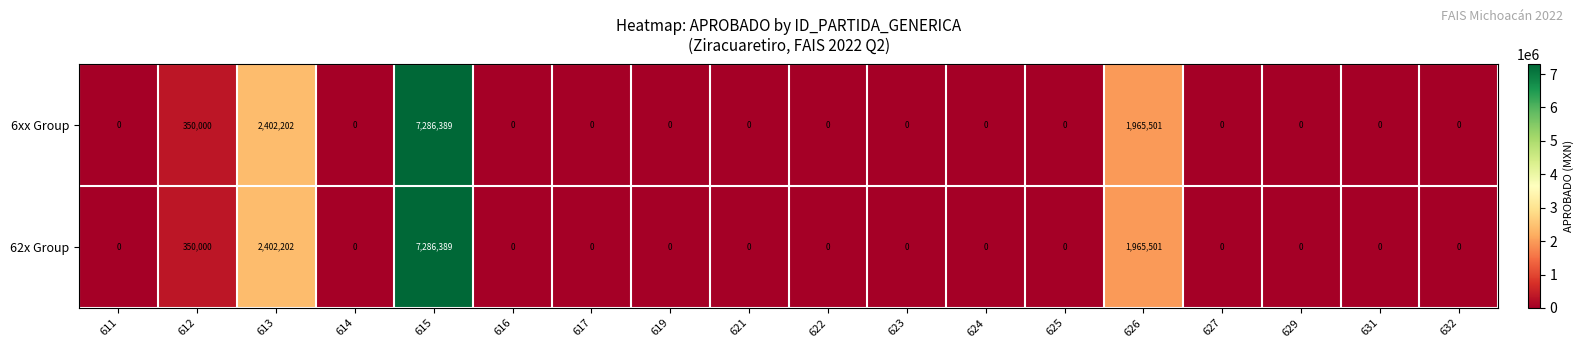

At which label does 6xx Group reach its peak?

615